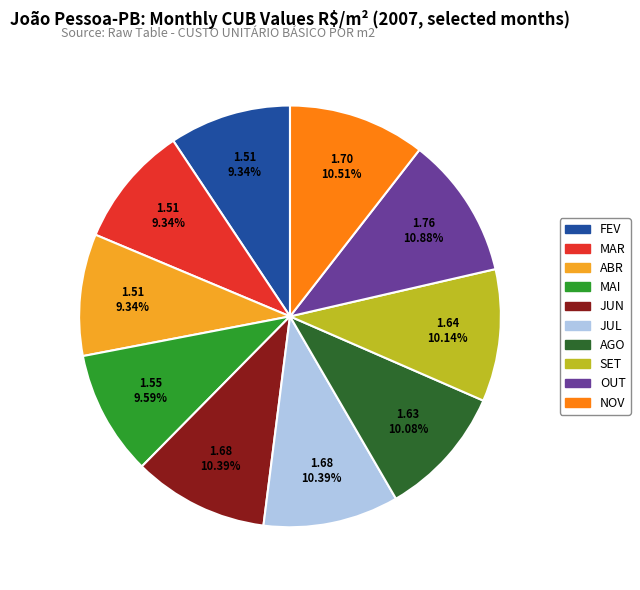

Is there any slice that represents more than half of the pie?

No